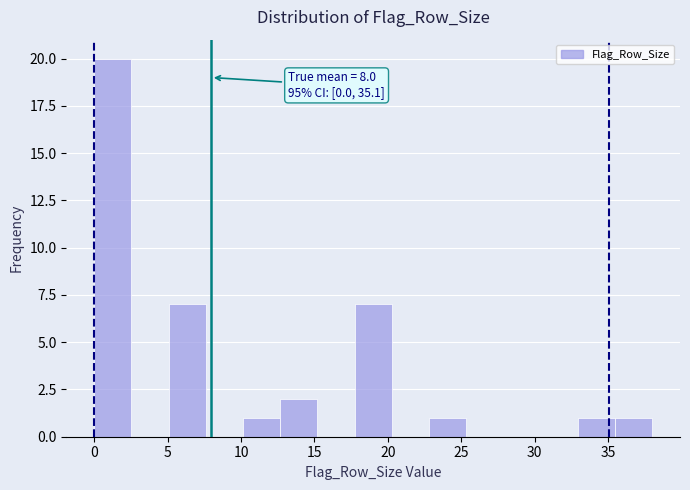

Which range on the x-axis has the tallest bar?

0.0 to 2.5